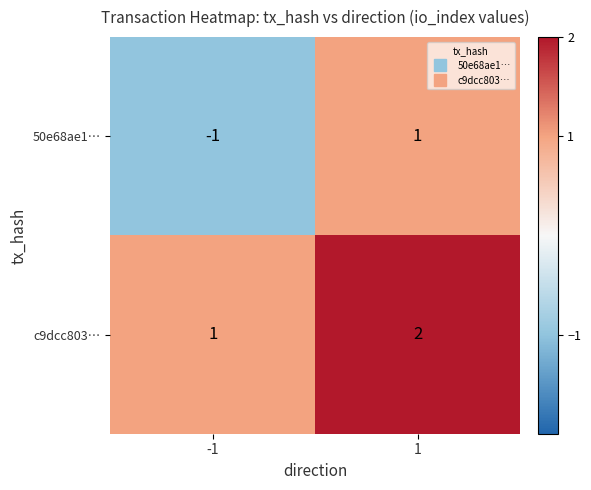

What is the sum of the c9dcc803… values at 1 and -1?

3